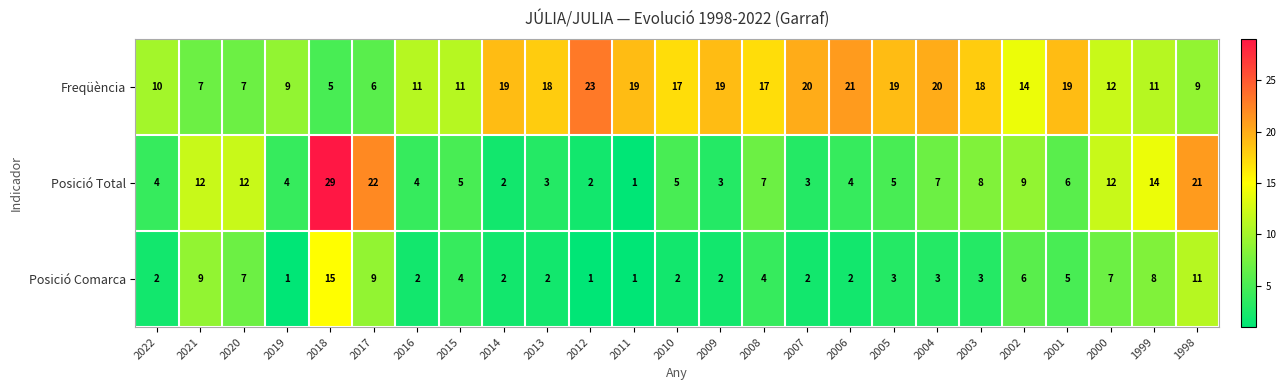

Rank the series by their average value, from lowest to highest.

Posició Comarca, Posició Total, Freqüència